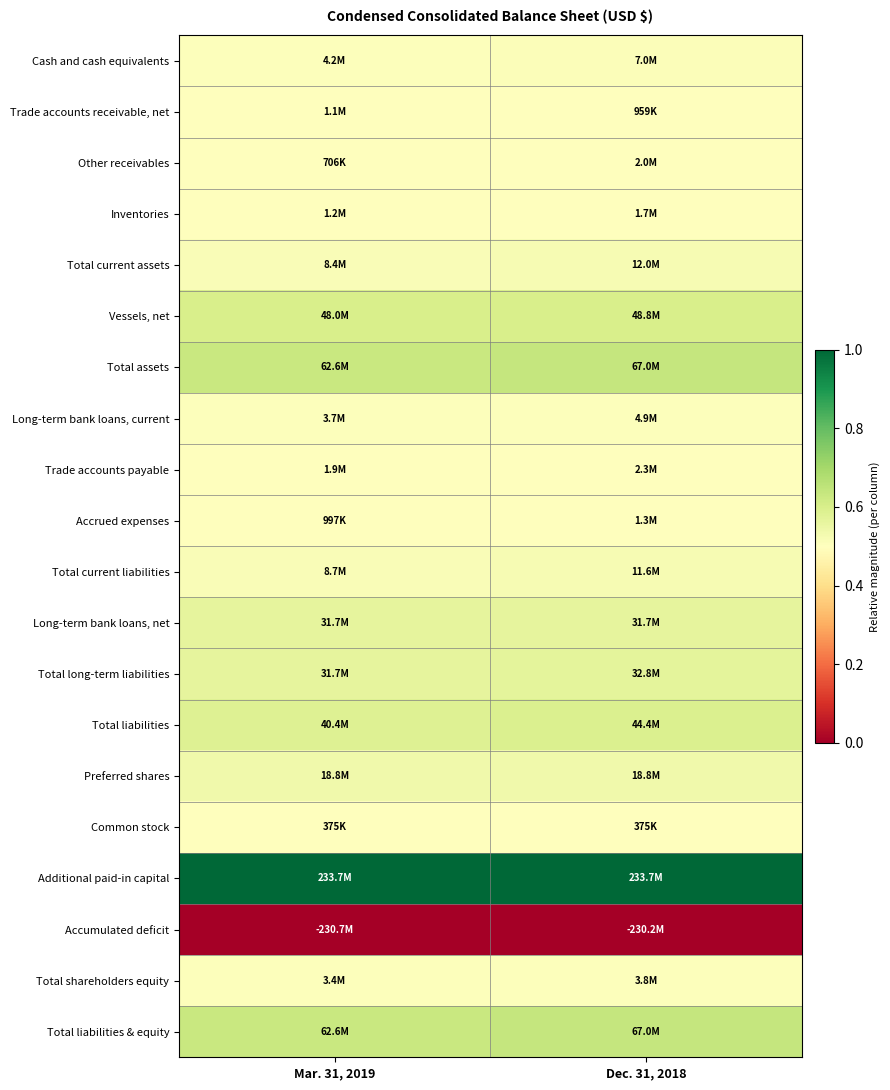

What is the spread (max minus min) of values at Dec. 31, 2018?

1.0